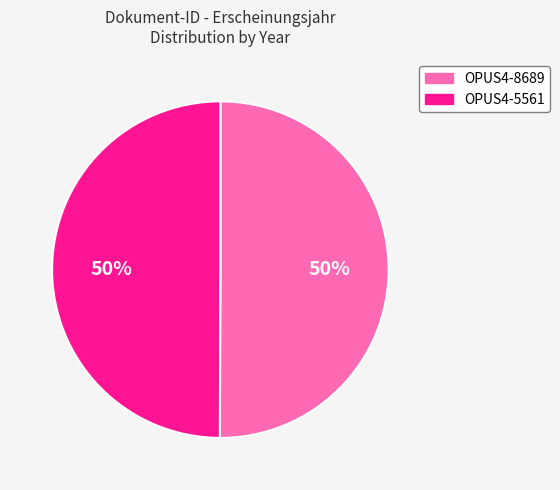

Count the number of slices in the pie.

2